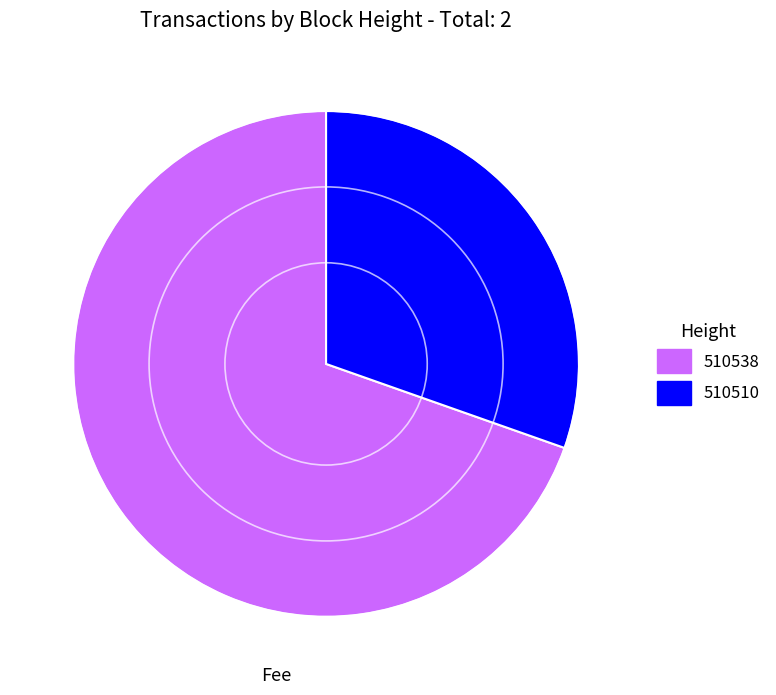

Which category has the biggest portion of the pie?

510538